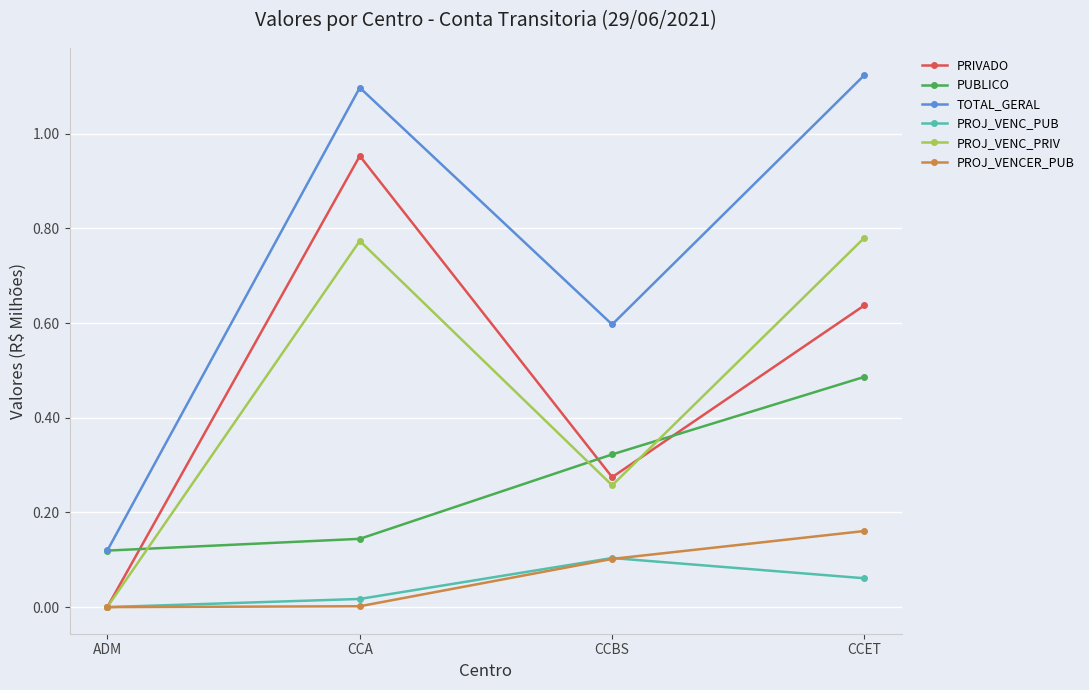

What is the label of the 3rd point from the left?

CCBS